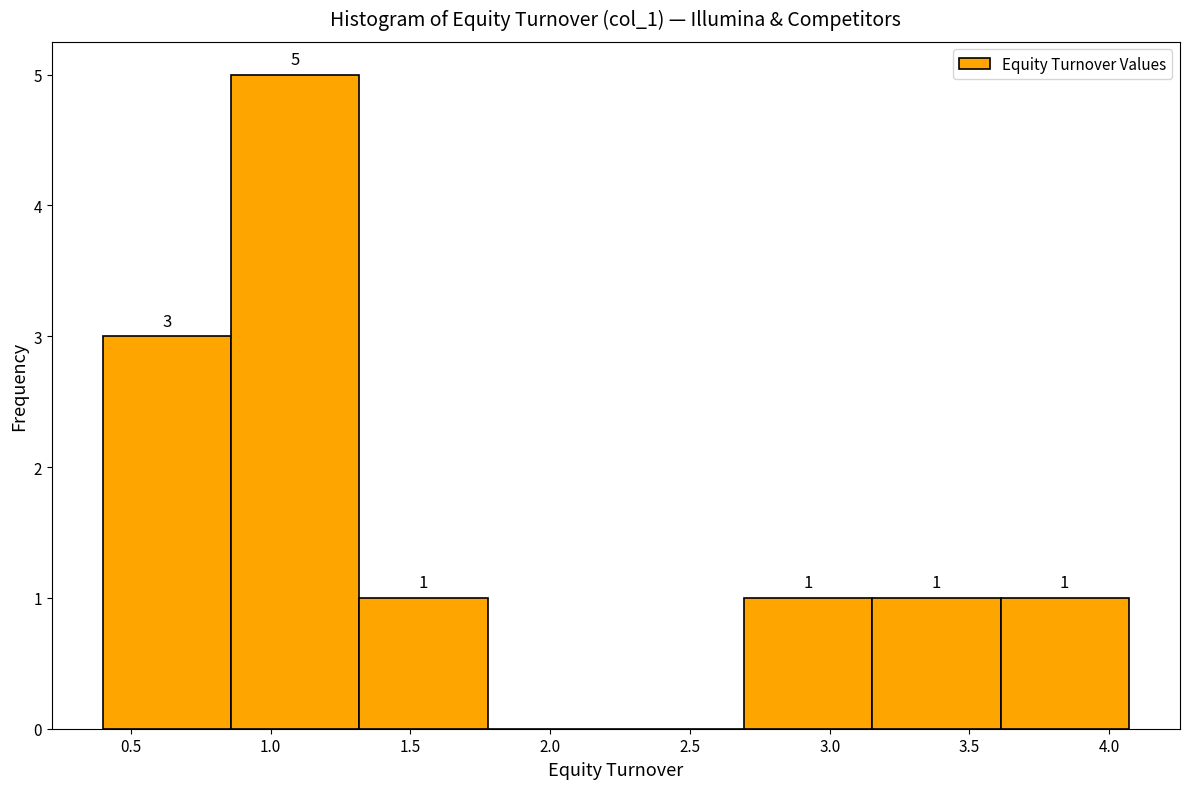

Which range on the x-axis has the tallest bar?

0.85 to 1.30